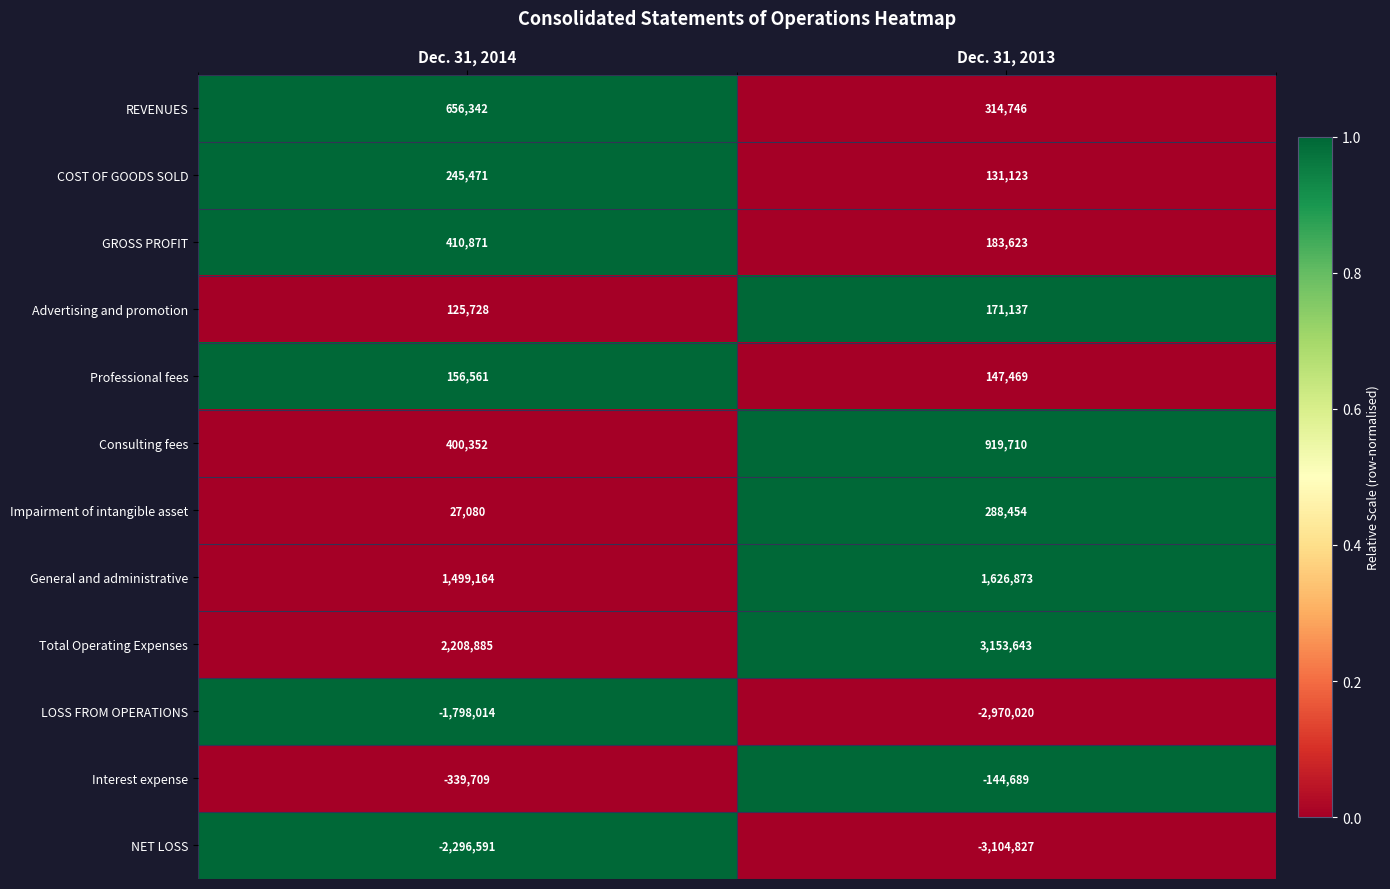

How many values in the Total Operating Expenses series are below 3153643?

1